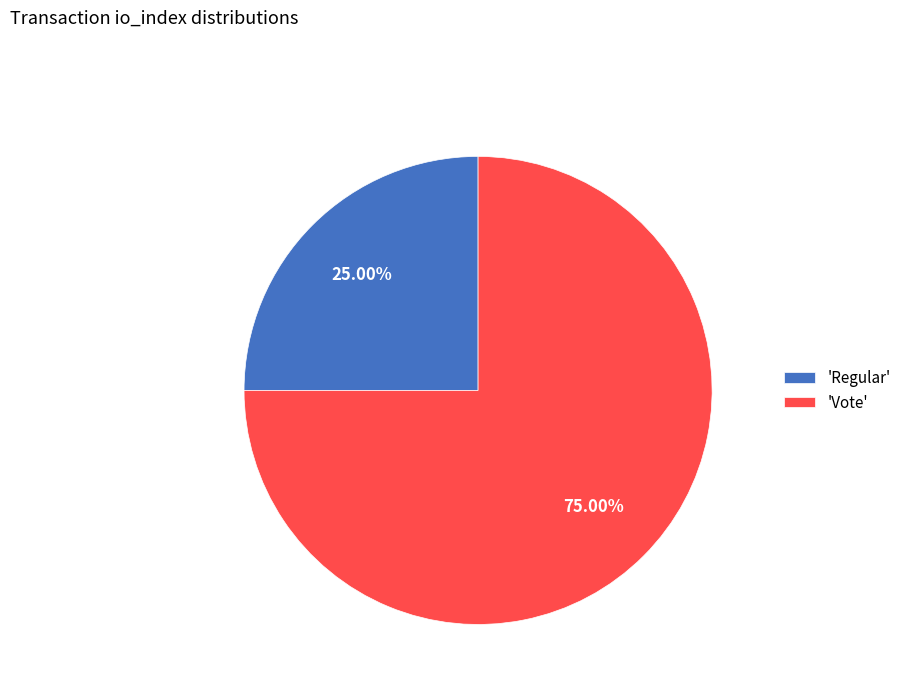

Rank the categories by value from lowest to highest.

'Regular', 'Vote'